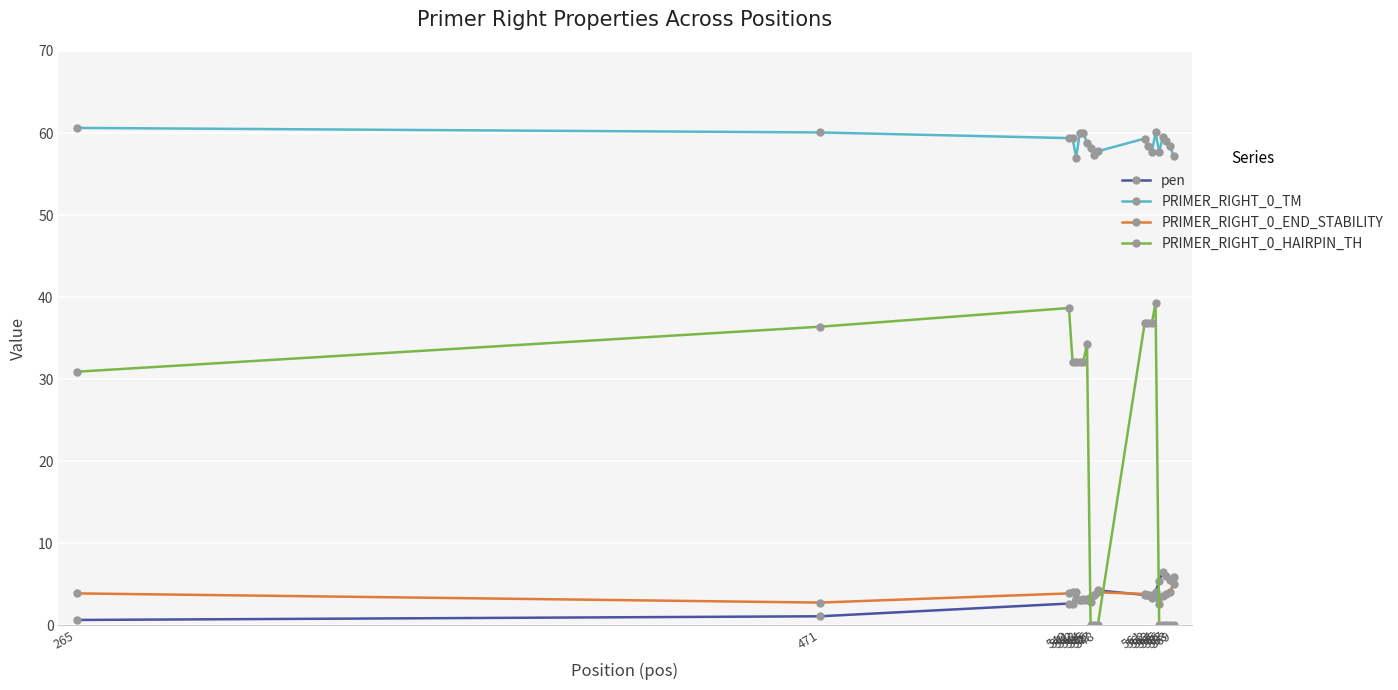

True or false: PRIMER_RIGHT_0_END_STABILITY and PRIMER_RIGHT_0_TM cross at least once.

False